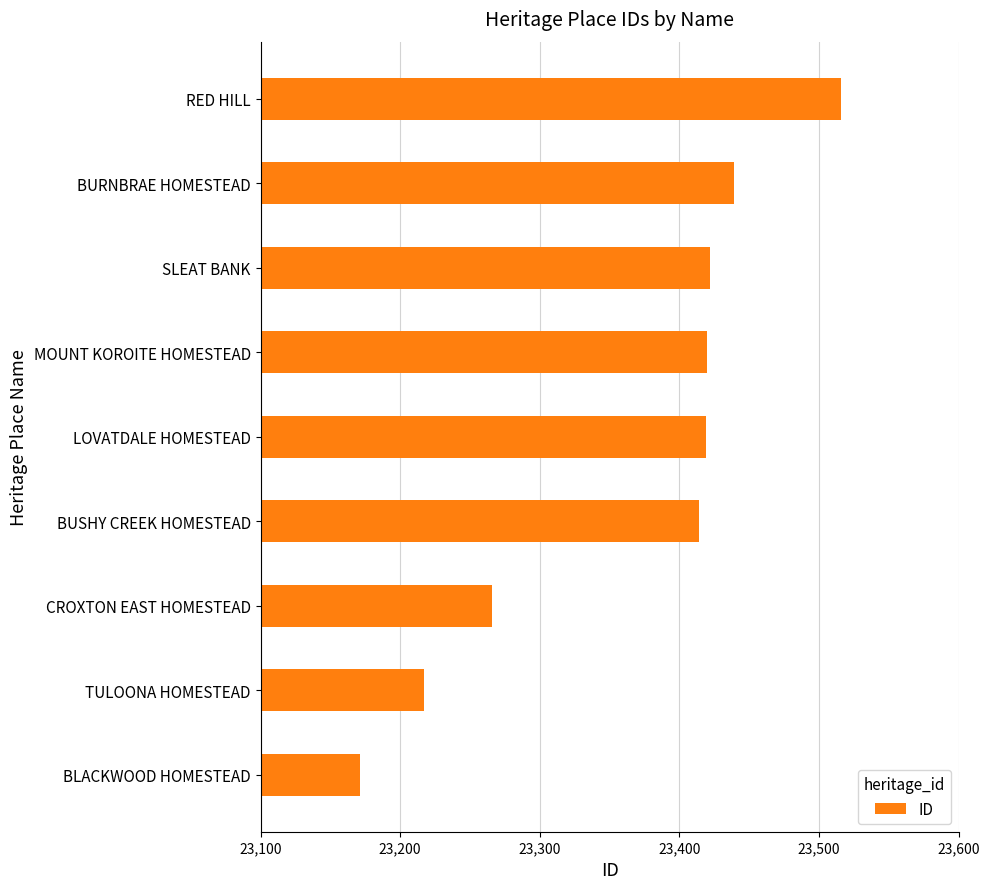

At which category does the chart reach its peak across all series?

RED HILL